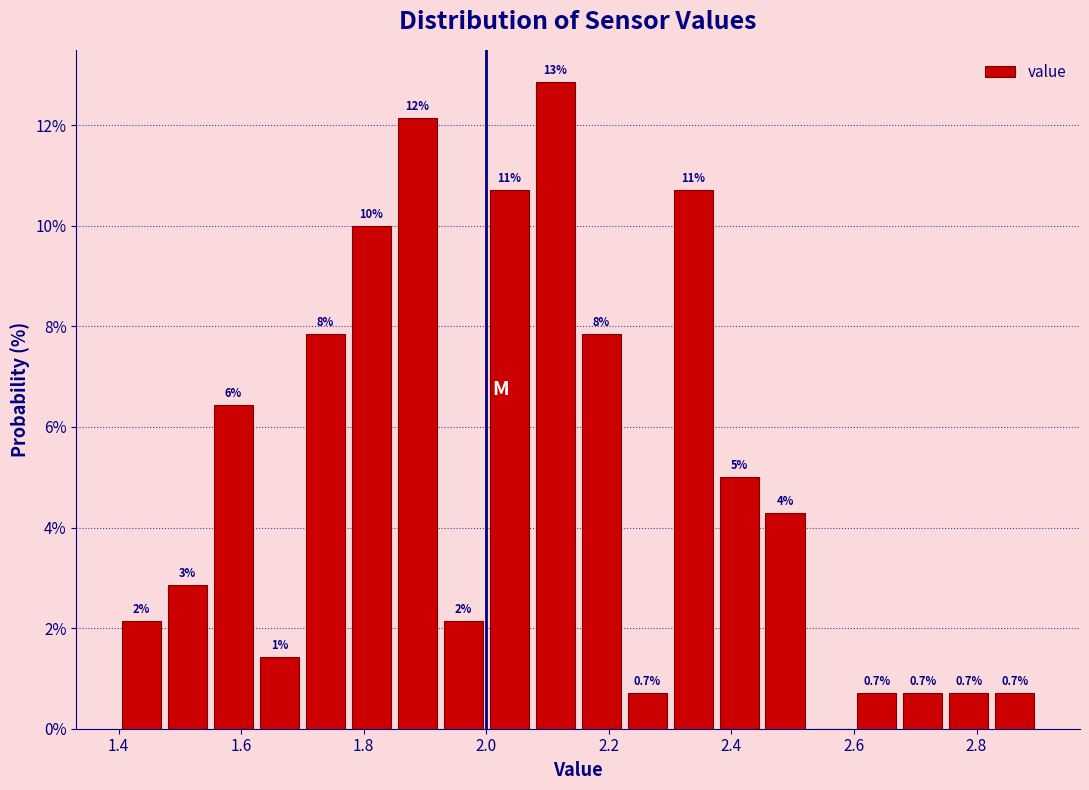

Read against the x-axis, roughly where is the centre of the tallest bar?

2.12